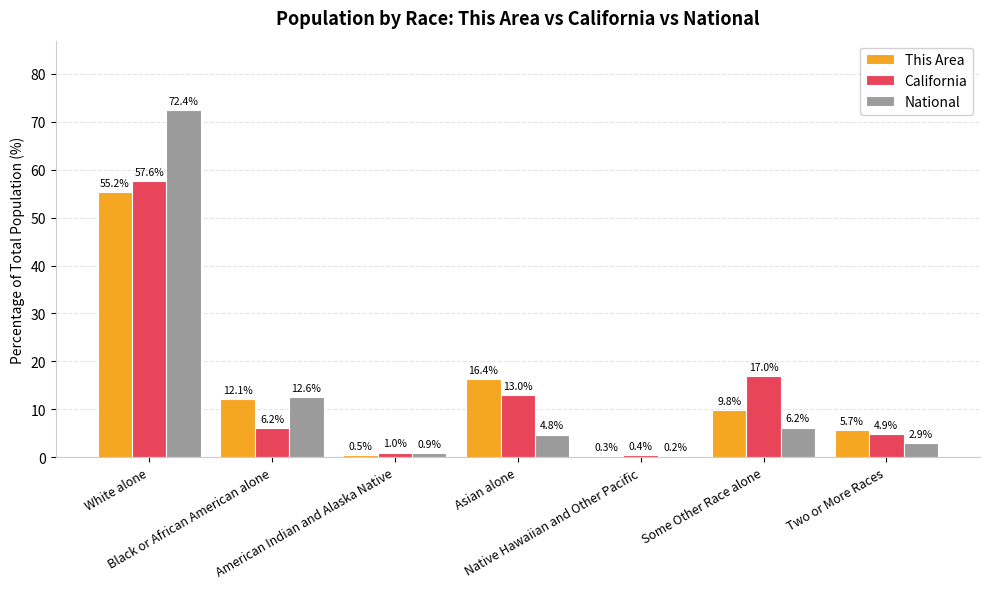

True or false: California has a value of 6.2 at Black or African American alone.

True